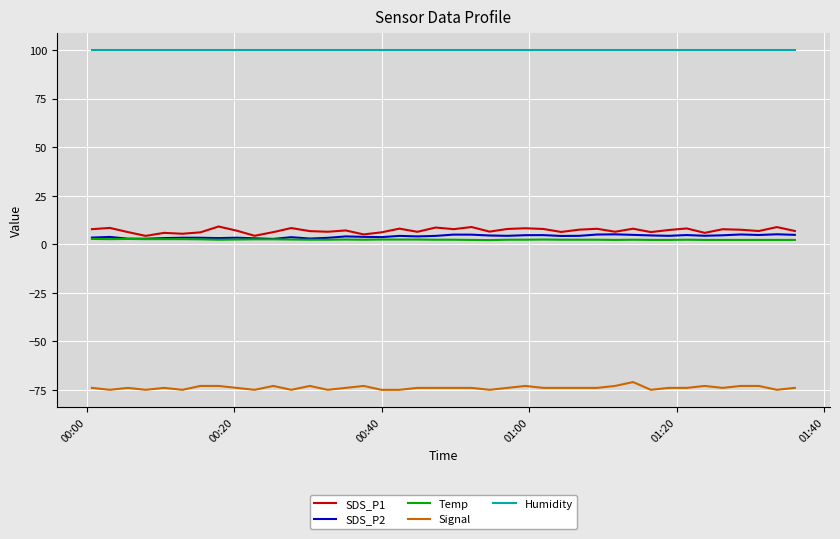

True or false: SDS_P2 and Humidity intersect in this chart.

False